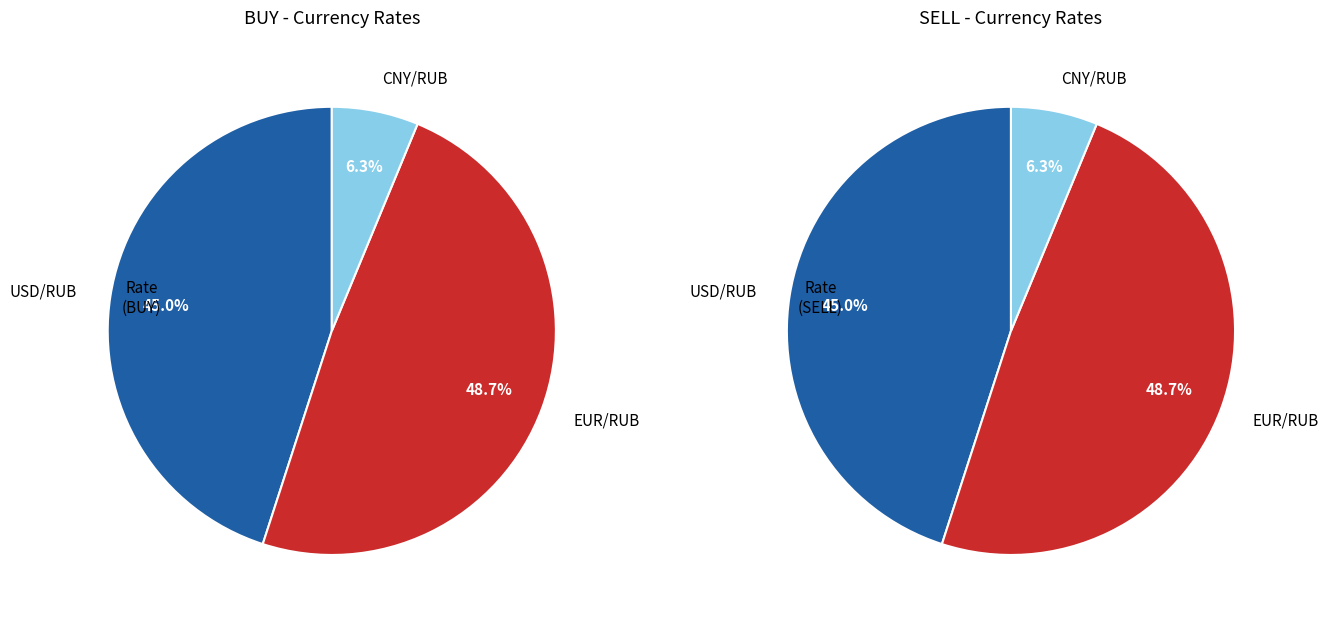

How many slices are in this pie chart?

3